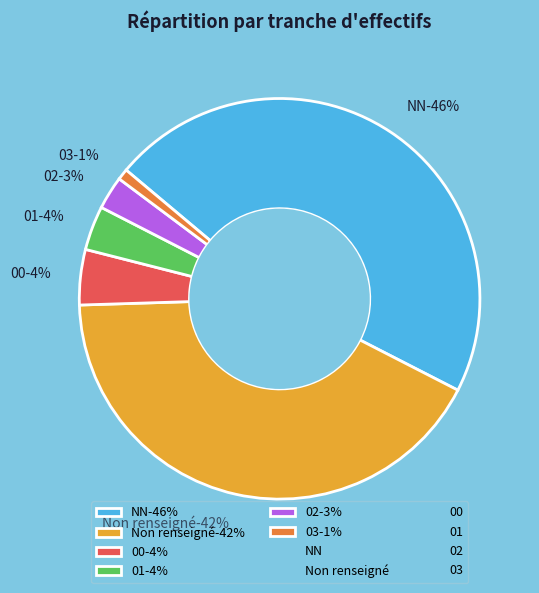

Does NN represent more than half of the total?

No